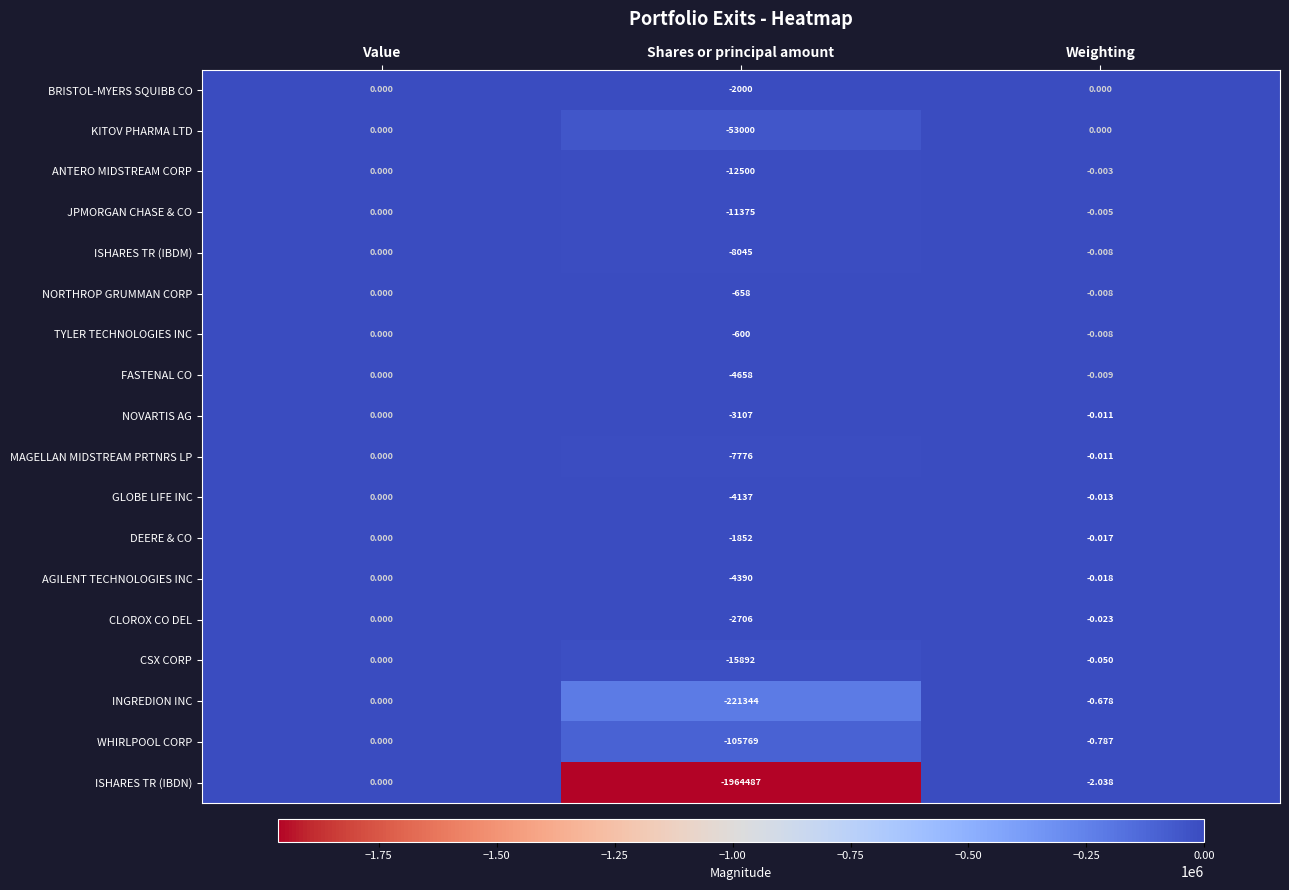

Which series has the largest total across all categories?

TYLER TECHNOLOGIES INC